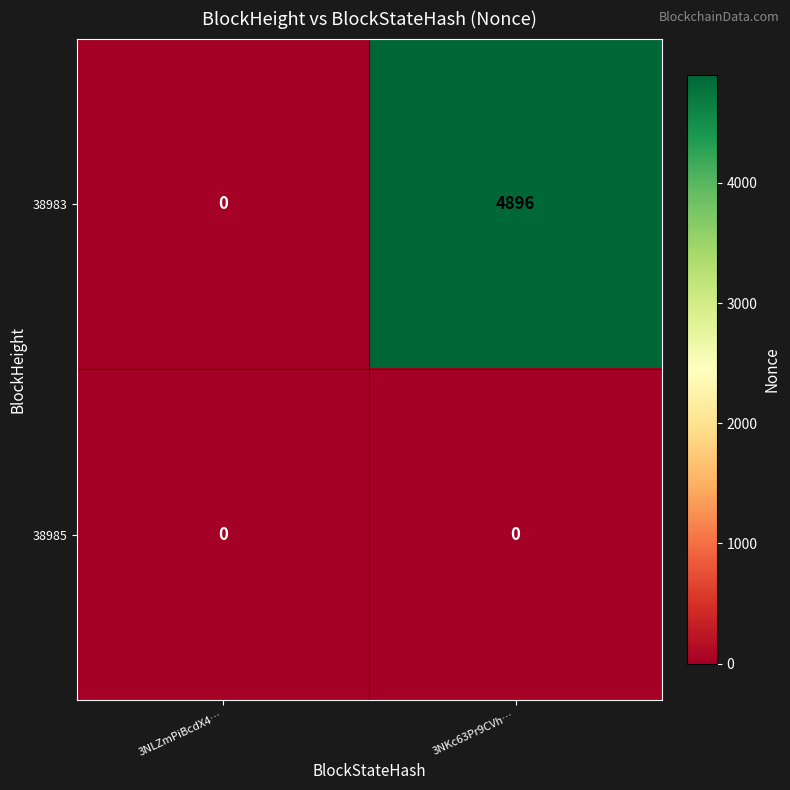

Reading left to right, transcribe all the data shown in this chart.

38983: 0	4896
38985: 0	0